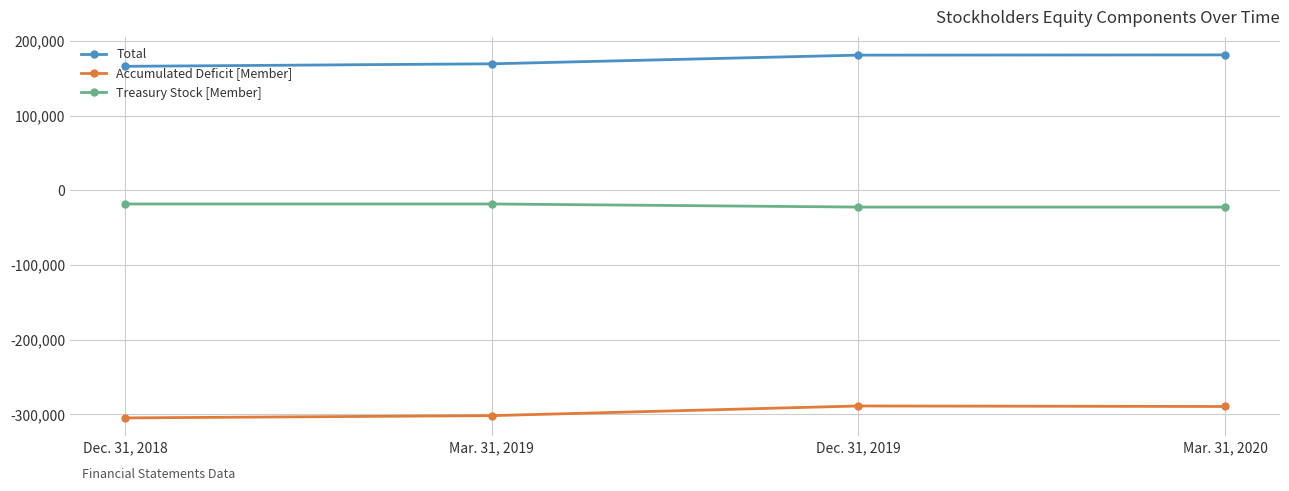

What is the minimum value shown in the chart?

-304577